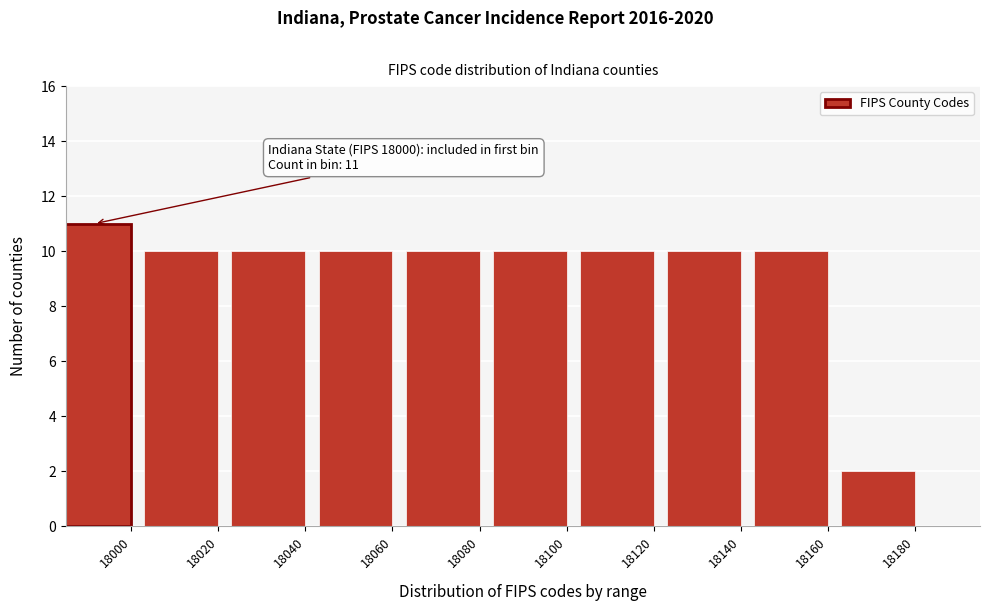

Reading right to left, list all the values displayed in this chart.

2	10	10	10	10	10	10	10	10	11